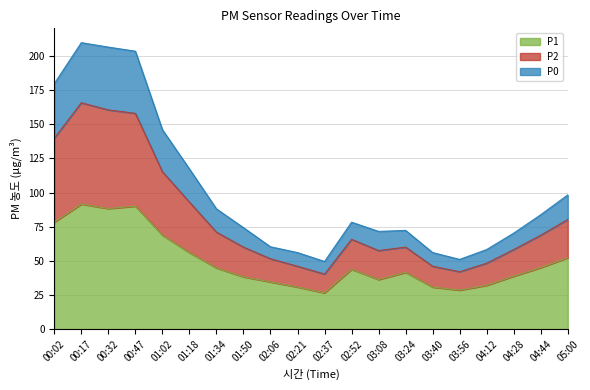

Does the chart display data point markers on the line(s)?

No